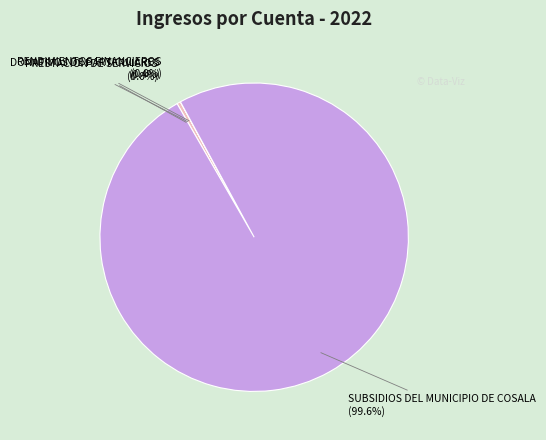

To the nearest percent, what is the difference between the largest and smallest slice percentages?

100%